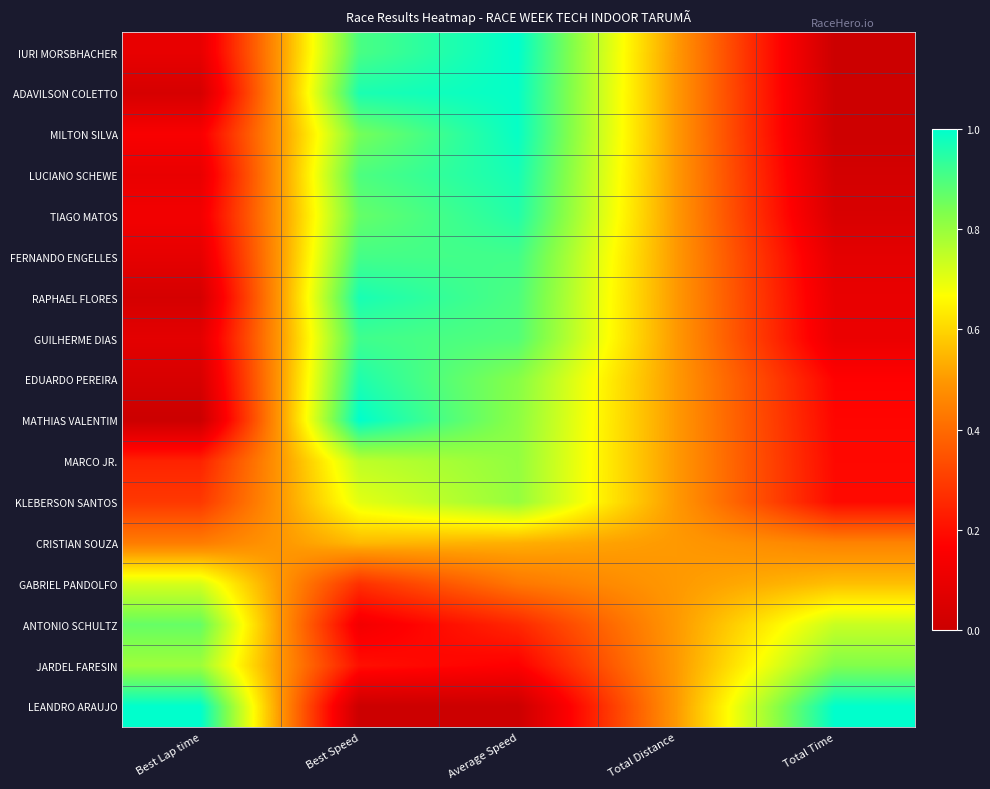

What is the difference between the highest and lowest values at Total Time?

1.0